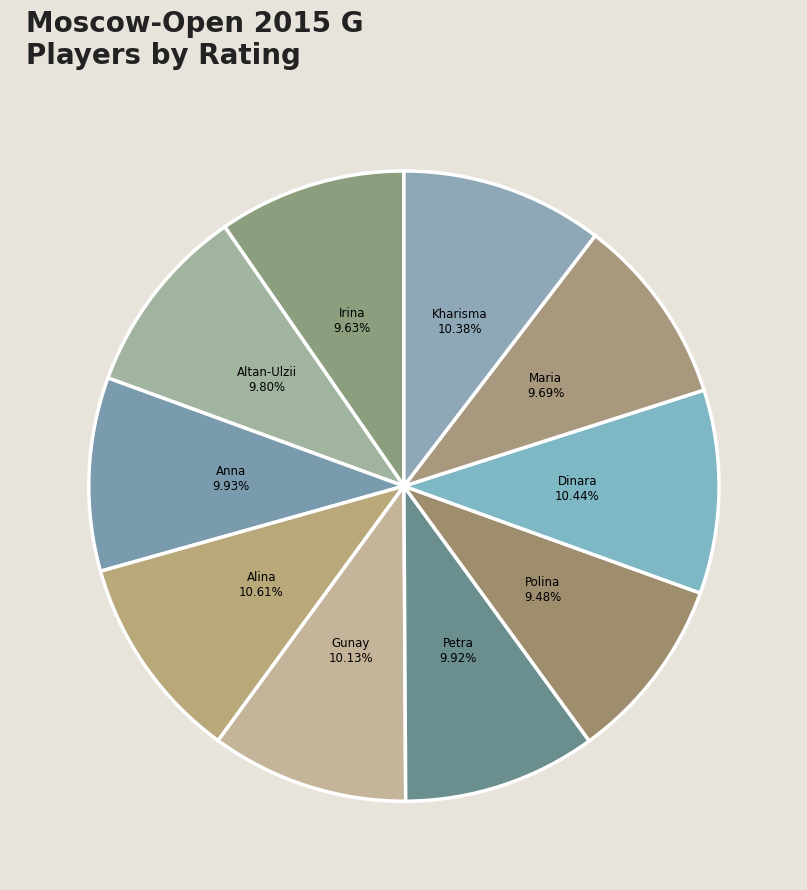

How many segments does this pie chart have?

10